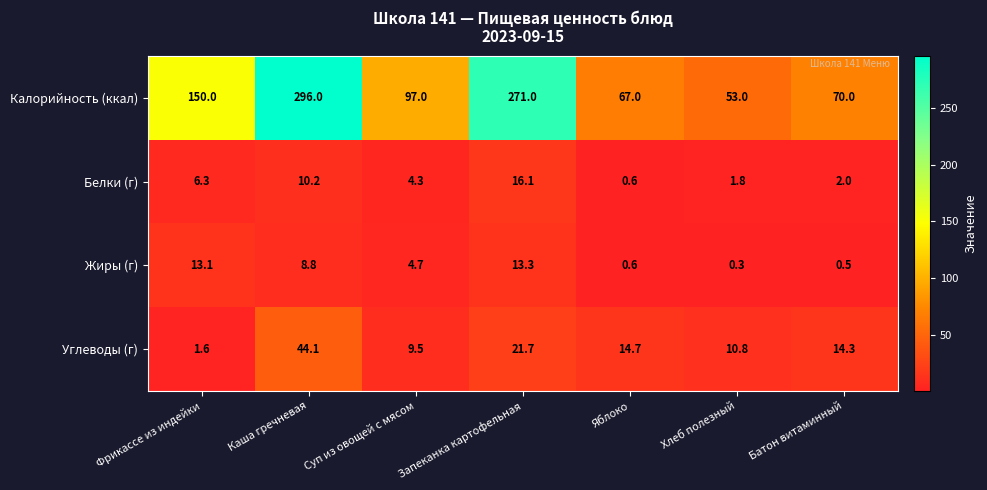

How many data points does each series have?

7